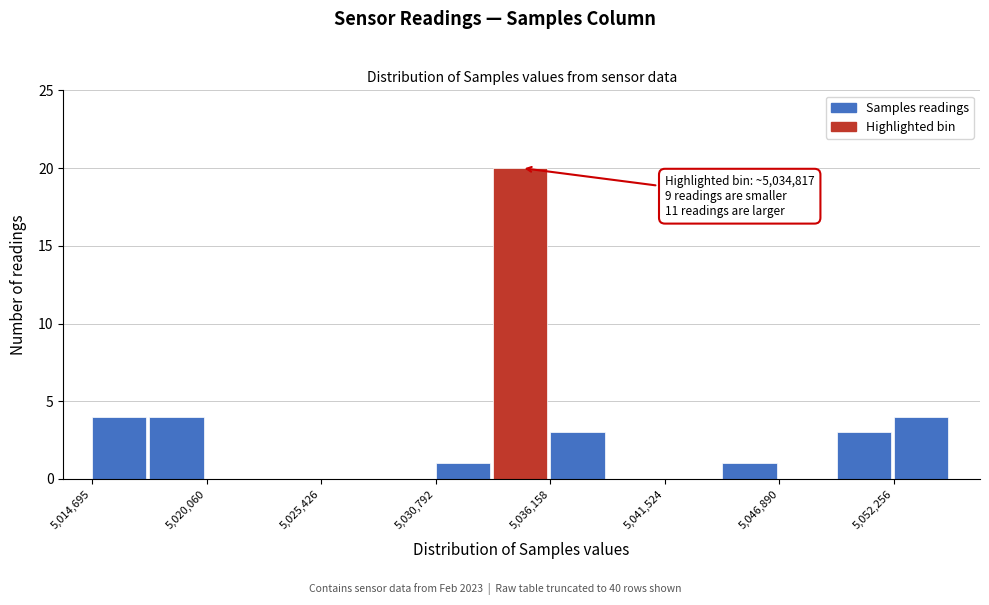

Around what value on the x-axis is the tallest bar? Give the approximate position of its centre, as read against the axis.

5035000